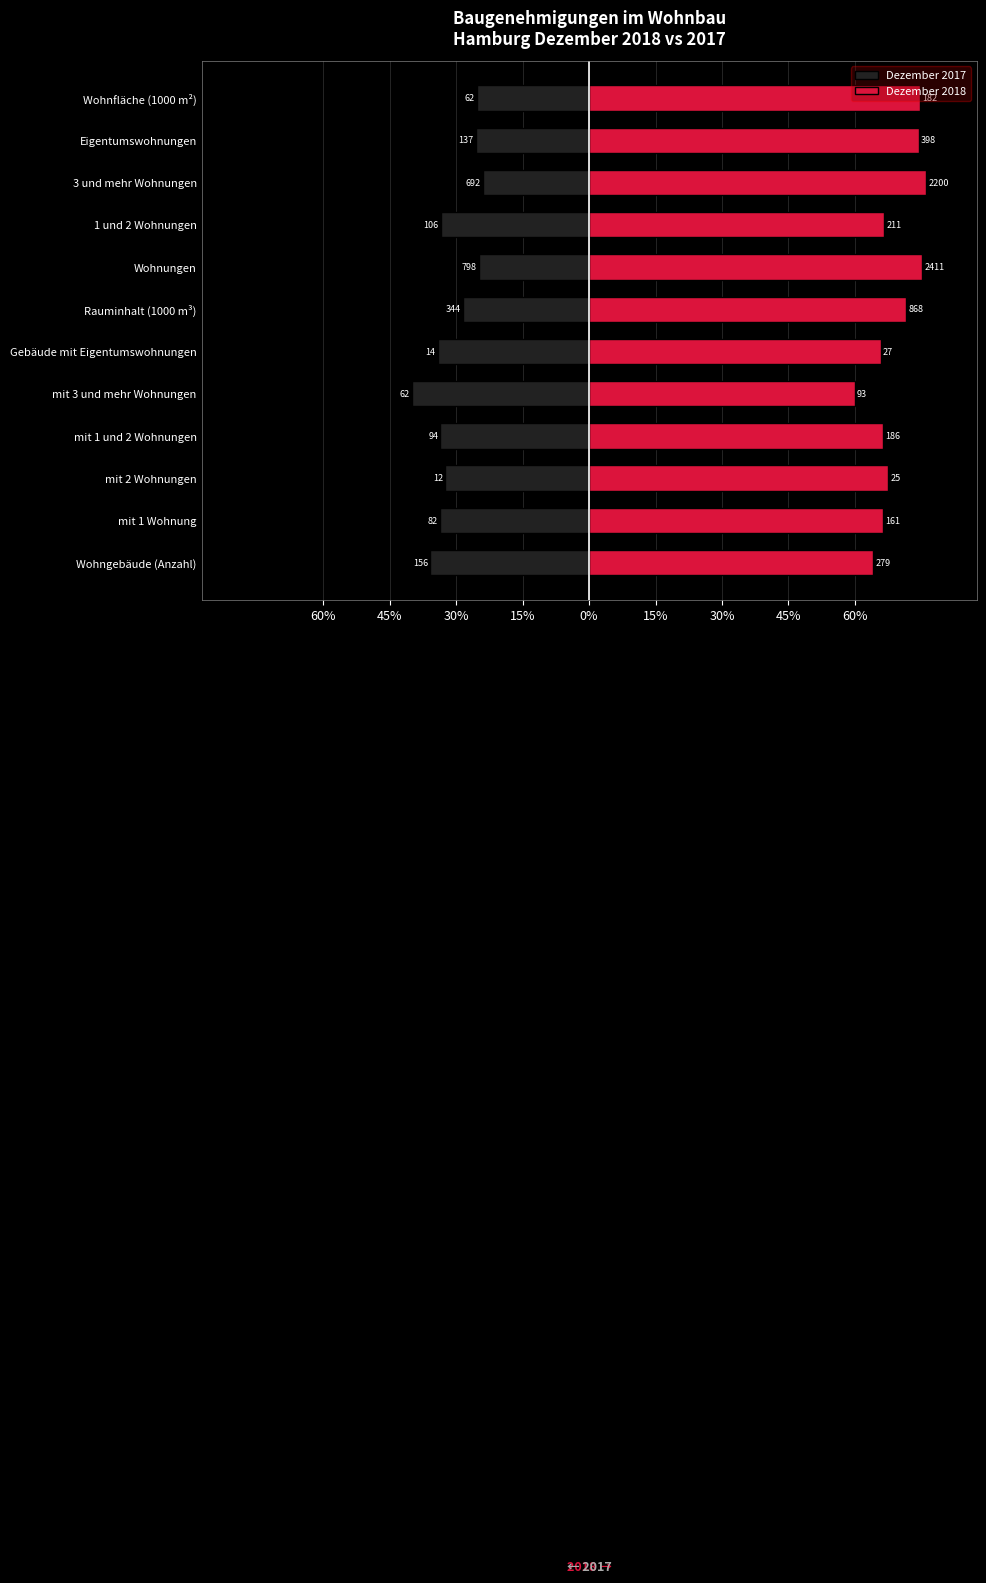

What is the highest value of the Dezember 2018 series?

76.1